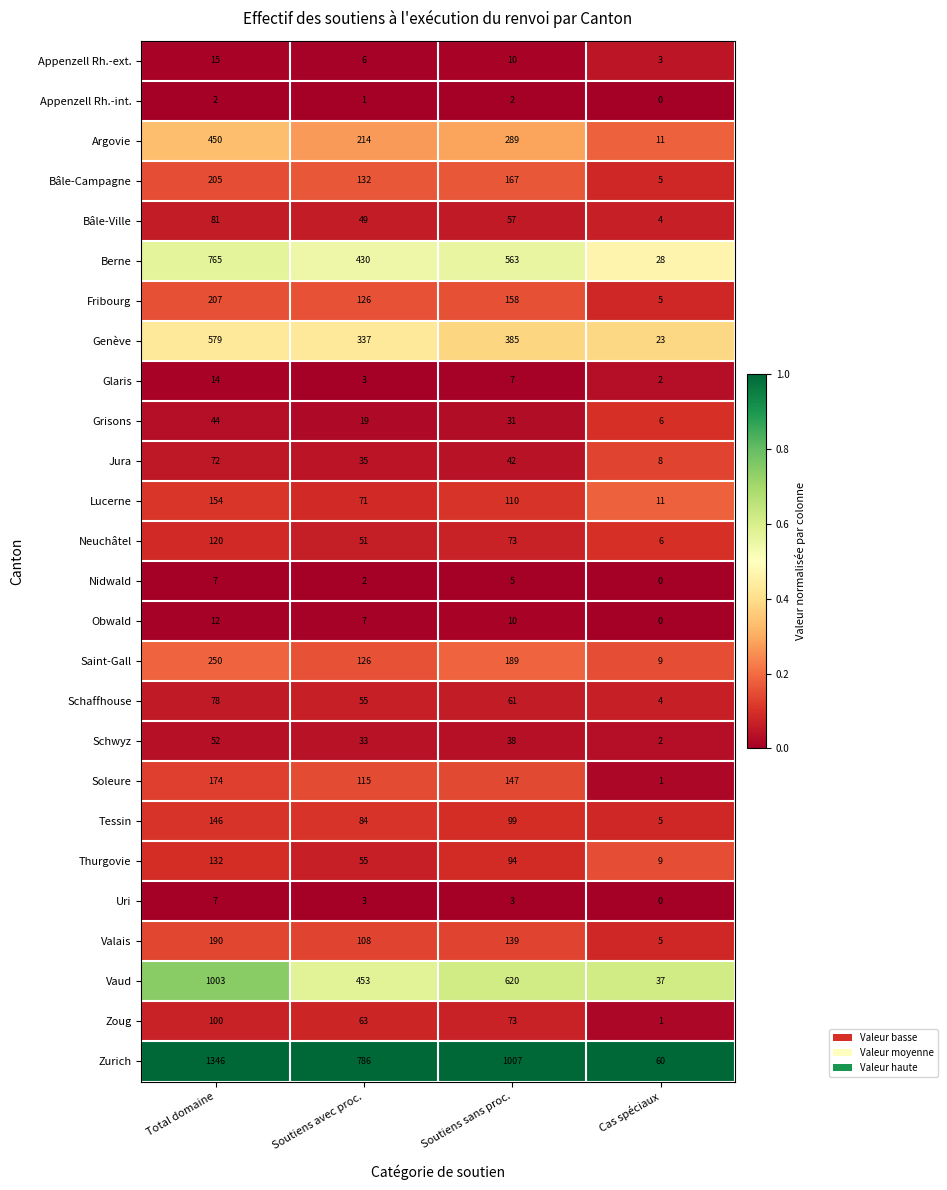

Which series has the largest total across all categories?

Zurich